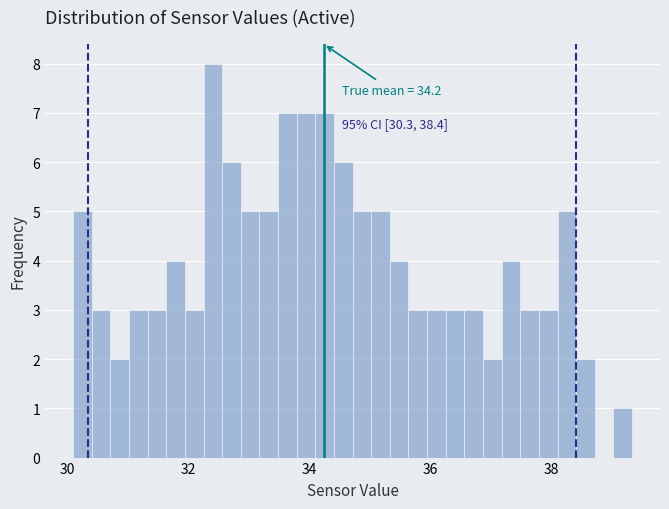

Around what value on the x-axis is the tallest bar? Give the approximate position of its centre, as read against the axis.

32.4